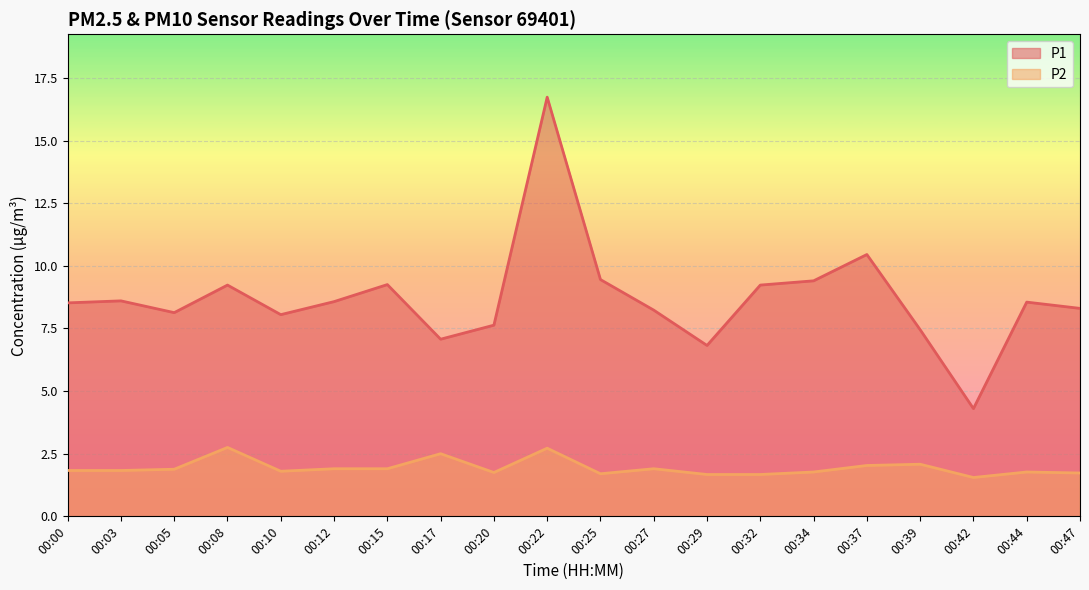

Is it true that P2 equals 2.5 at 00:17?

True